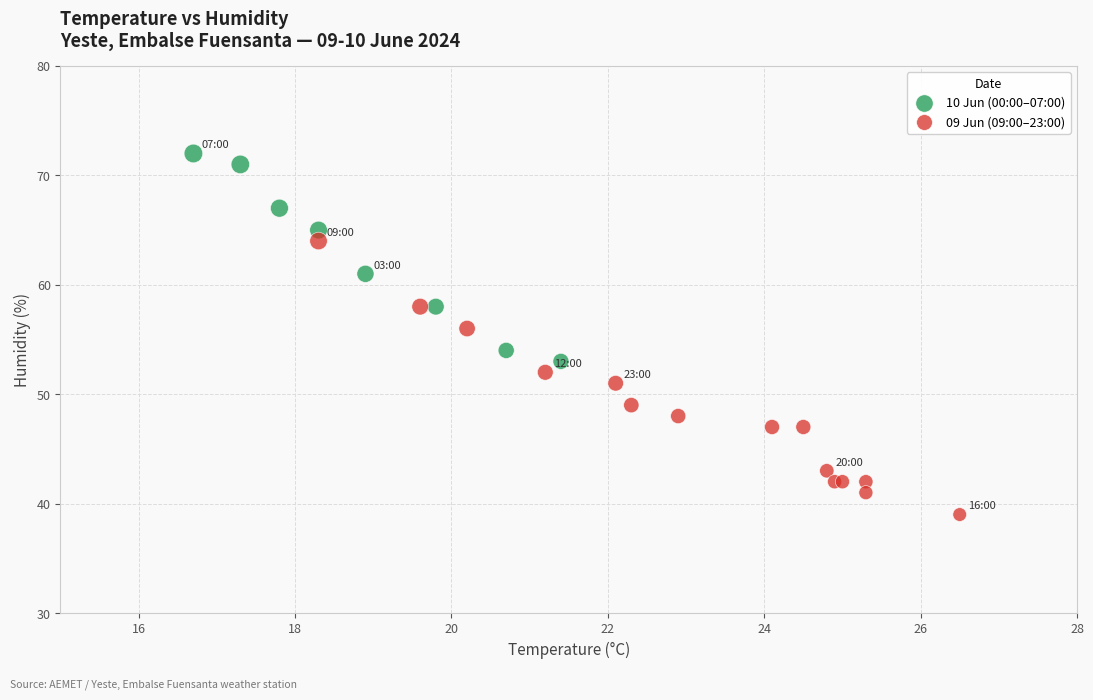

Which series reaches the maximum Y coordinate?

10 Jun (00:00–07:00)